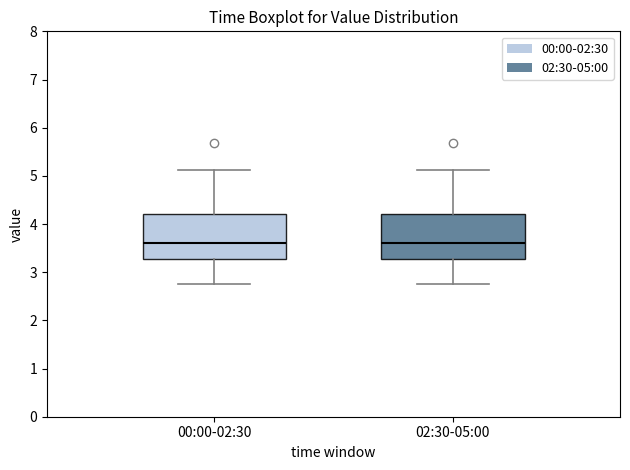

Reading left to right, transcribe this box plot: for each box, give where its median line is, the range the box spans, and where its two whiskers end, as read against the y-axis. The values are not printed on the chart, so give them approximately, as read against the axis.

00:00-02:30: median 3.6, box 3.3 to 4.2, whiskers 2.8 to 5.1
02:30-05:00: median 3.6, box 3.3 to 4.2, whiskers 2.8 to 5.1